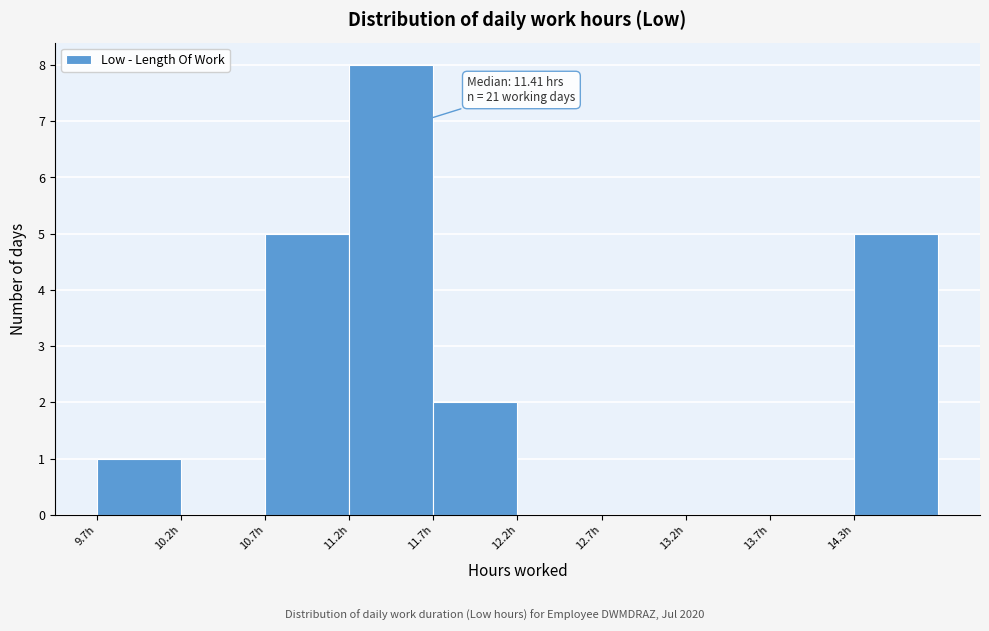

Which range on the x-axis has the tallest bar?

11.2 to 11.7